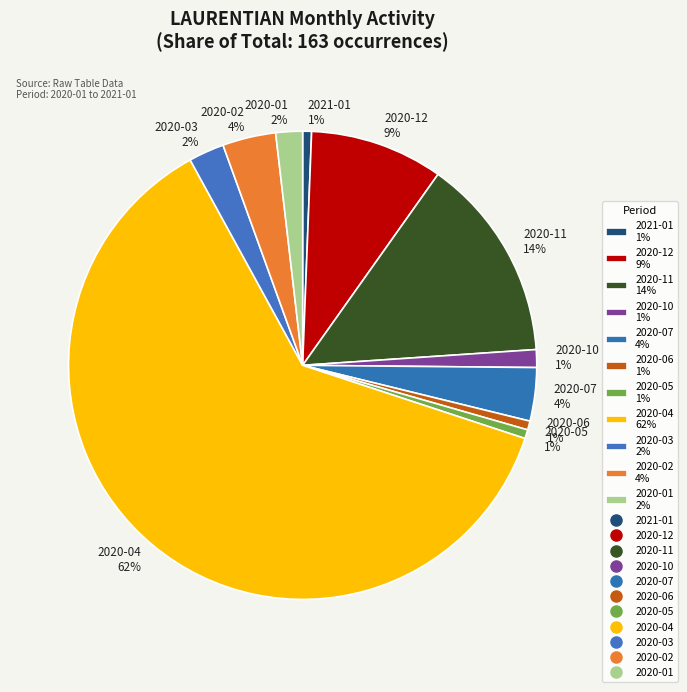

Do 2020-03 2% and 2020-07 4% together represent more than half of the pie?

No